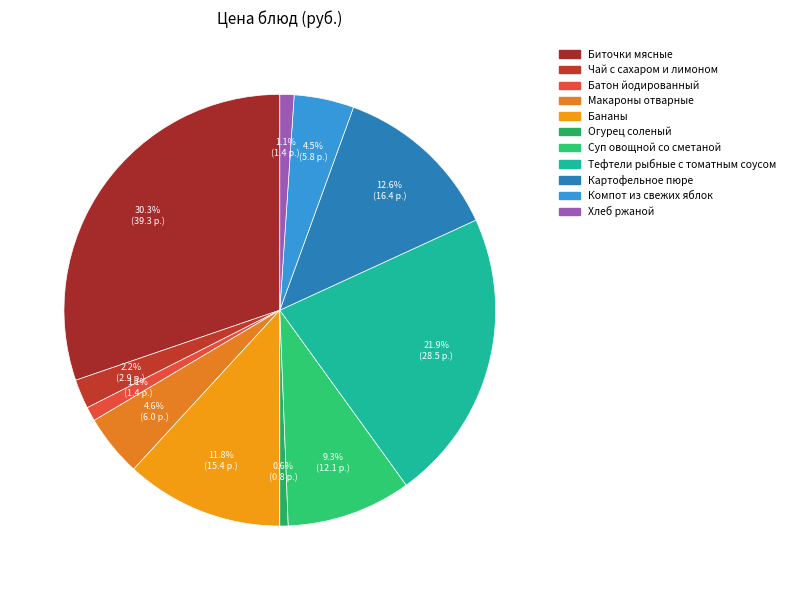

Approximately how many times larger is the value at Картофельное пюре compared to Макароны отварные?

2.7